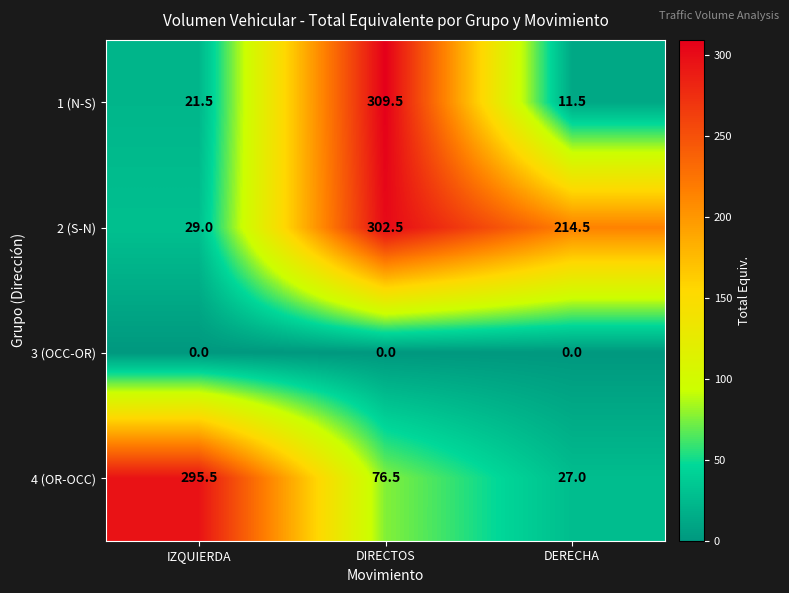

True or false: 4 (OR-OCC) has a value of 27.0 at DERECHA.

True